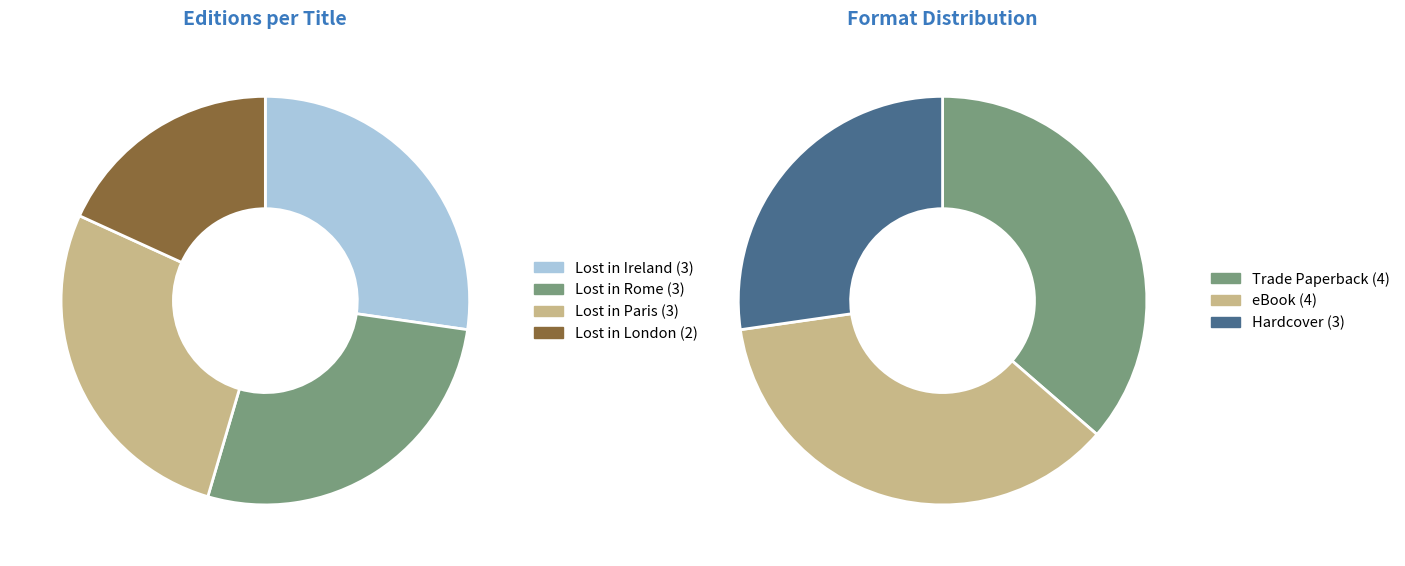

Is it true that Lost in Ireland is 35% of the pie?

False